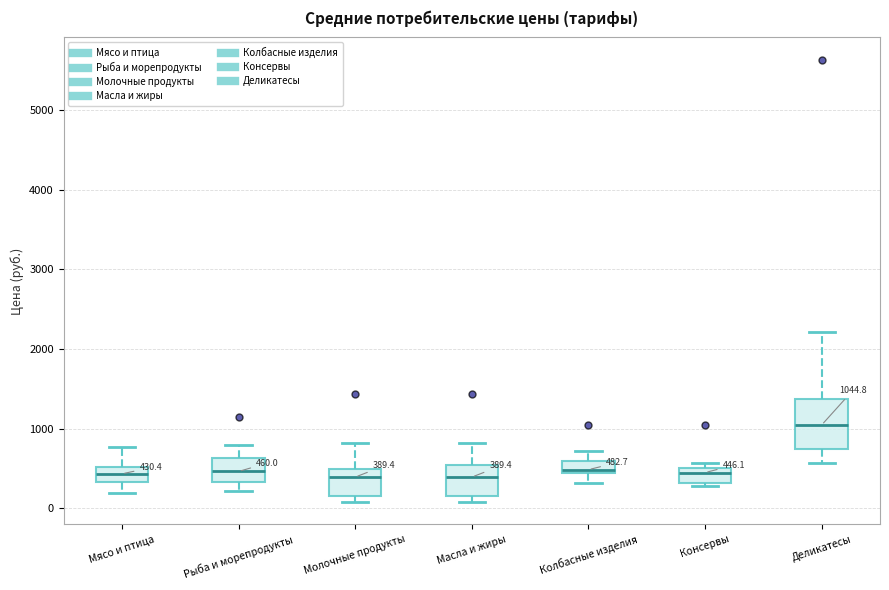

Comparing the boxes themselves (not the whiskers), which one is the tallest?

Деликатесы